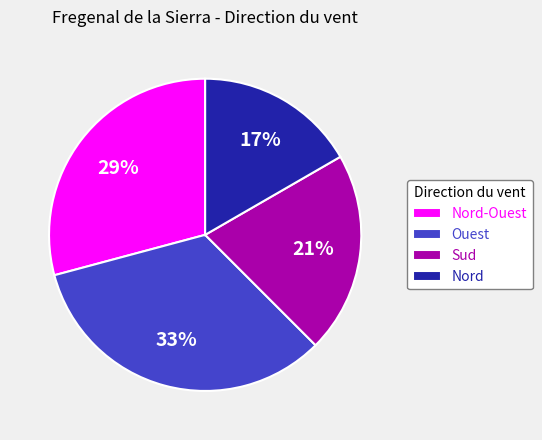

To the nearest percent, what portion does Ouest represent?

33%